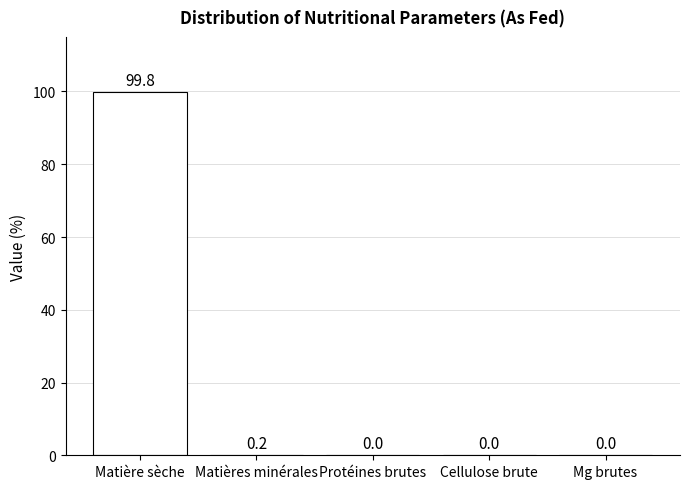

The value at Protéines brutes is 0.0. True or false?

True